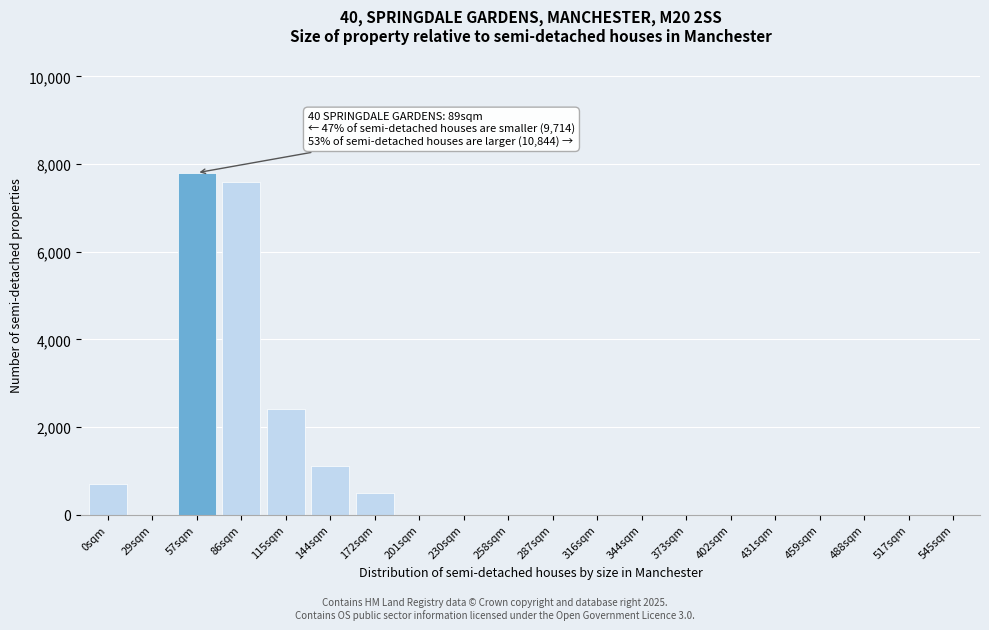

Reading left to right, transcribe all the data shown in this chart.

0sqm=700	29sqm=0	57sqm=7800	86sqm=7600	115sqm=2400	144sqm=1100	172sqm=500	201sqm=0	230sqm=0	258sqm=0	287sqm=0	316sqm=0	344sqm=0	373sqm=0	402sqm=0	431sqm=0	459sqm=0	488sqm=0	517sqm=0	545sqm=0